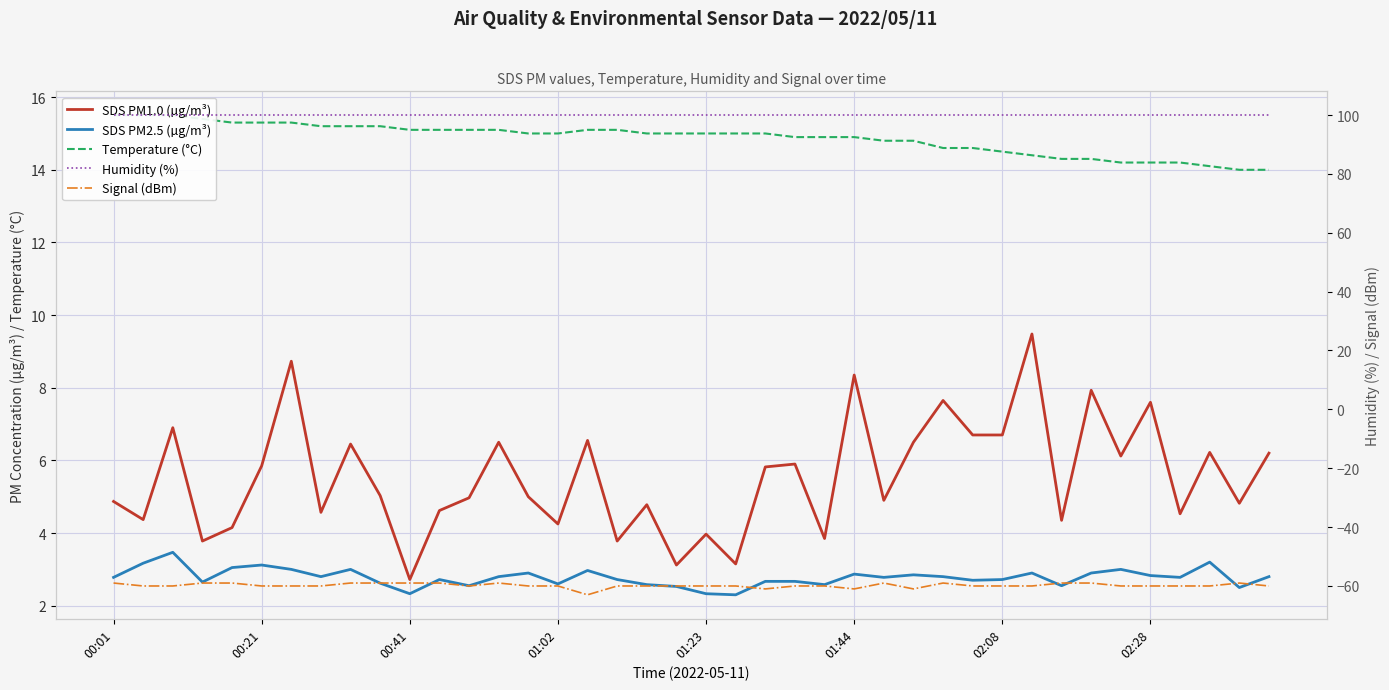

Reading left to right, extract all data points from this chart.

SDS PM1.0 (µg/m³): 4.9	4.4	6.9	3.8	4.2	5.8	8.7	4.6	6.5	5.0	2.7	4.6	5.0	6.5	5.0	4.2	6.5	3.8	4.8	3.1	4.0	3.1	5.8	5.9	3.9	8.3	4.9	6.5	7.7	6.7	6.7	9.5	4.3	7.9	6.1	7.6	4.5	6.2	4.8	6.2
SDS PM2.5 (µg/m³): 2.8	3.2	3.5	2.6	3.0	3.1	3.0	2.8	3.0	2.6	2.3	2.7	2.5	2.8	2.9	2.6	3.0	2.7	2.6	2.5	2.3	2.3	2.7	2.7	2.6	2.9	2.8	2.9	2.8	2.7	2.7	2.9	2.5	2.9	3.0	2.8	2.8	3.2	2.5	2.8
Temperature (°C): 15.5	15.5	15.5	15.4	15.3	15.3	15.3	15.2	15.2	15.2	15.1	15.1	15.1	15.1	15.0	15.0	15.1	15.1	15.0	15.0	15.0	15.0	15.0	14.9	14.9	14.9	14.8	14.8	14.6	14.6	14.5	14.4	14.3	14.3	14.2	14.2	14.2	14.1	14.0	14.0
Humidity (%): 99.9	99.9	99.9	99.9	99.9	99.9	99.9	99.9	99.9	99.9	99.9	99.9	99.9	99.9	99.9	99.9	99.9	99.9	99.9	99.9	99.9	99.9	99.9	99.9	99.9	99.9	99.9	99.9	99.9	99.9	99.9	99.9	99.9	99.9	99.9	99.9	99.9	99.9	99.9	99.9
Signal (dBm): -59.0	-60.0	-60.0	-59.0	-59.0	-60.0	-60.0	-60.0	-59.0	-59.0	-59.0	-59.0	-60.0	-59.0	-60.0	-60.0	-63.0	-60.0	-60.0	-60.0	-60.0	-60.0	-61.0	-60.0	-60.0	-61.0	-59.0	-61.0	-59.0	-60.0	-60.0	-60.0	-59.0	-59.0	-60.0	-60.0	-60.0	-60.0	-59.0	-60.0